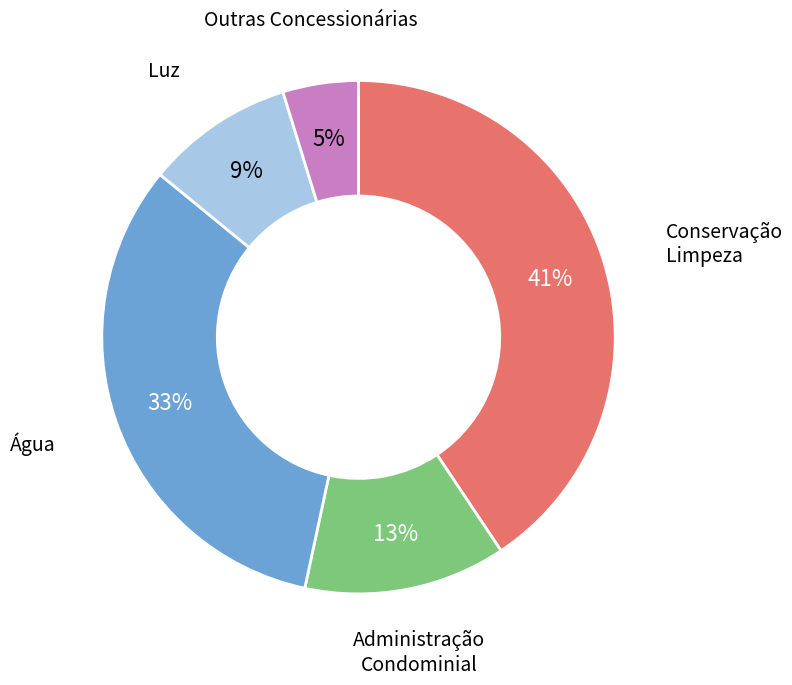

Is there any slice that represents more than half of the pie?

No